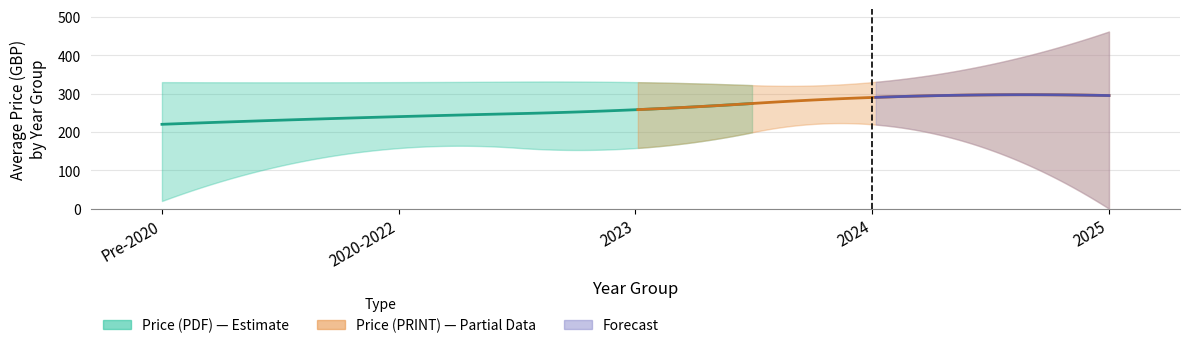

True or false: Price (PRINT) has a value of 13 at 20.

False